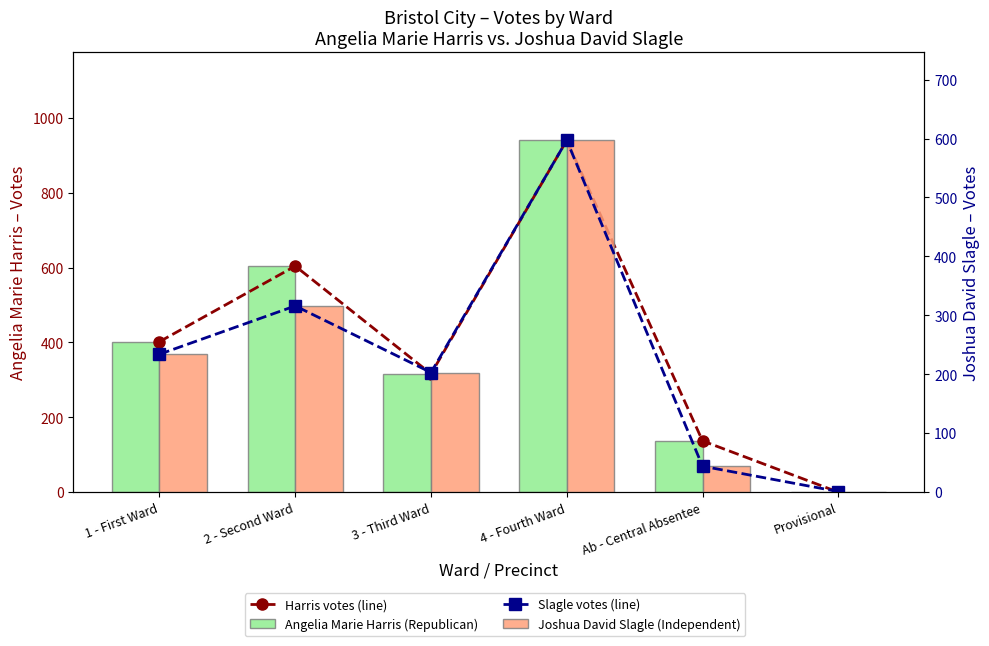

What is the sum of all Joshua David Slagle (Independent) values?

1395